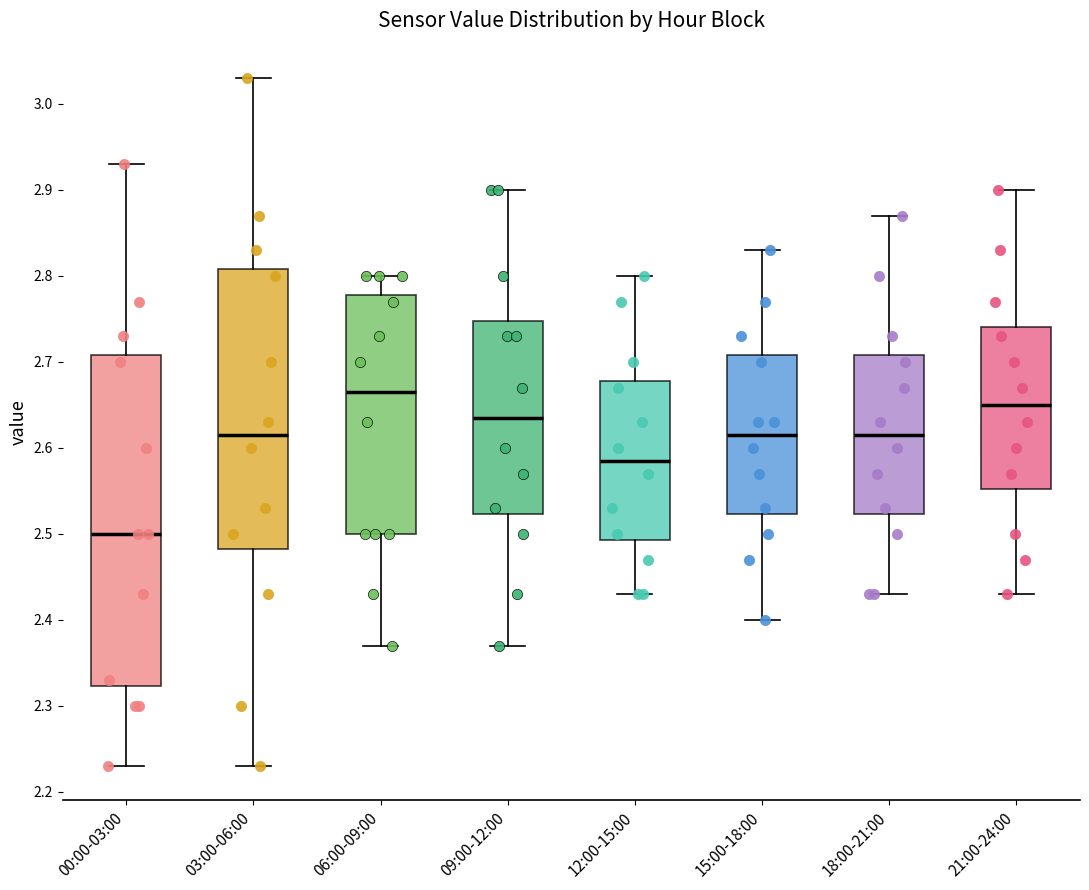

Reading left to right, read every box against the y-axis: the position of its median line, the range the box covers, and the ends of its whiskers. The values are not printed on the chart, so give them approximately, as read against the axis.

00:00-03:00: median 2.50, box 2.32 to 2.71, whiskers 2.23 to 2.93
03:00-06:00: median 2.62, box 2.48 to 2.81, whiskers 2.23 to 3.03
06:00-09:00: median 2.67, box 2.50 to 2.78, whiskers 2.37 to 2.80
09:00-12:00: median 2.64, box 2.52 to 2.75, whiskers 2.37 to 2.90
12:00-15:00: median 2.59, box 2.49 to 2.68, whiskers 2.43 to 2.80
15:00-18:00: median 2.62, box 2.52 to 2.71, whiskers 2.40 to 2.83
18:00-21:00: median 2.62, box 2.52 to 2.71, whiskers 2.43 to 2.87
21:00-24:00: median 2.65, box 2.55 to 2.74, whiskers 2.43 to 2.90